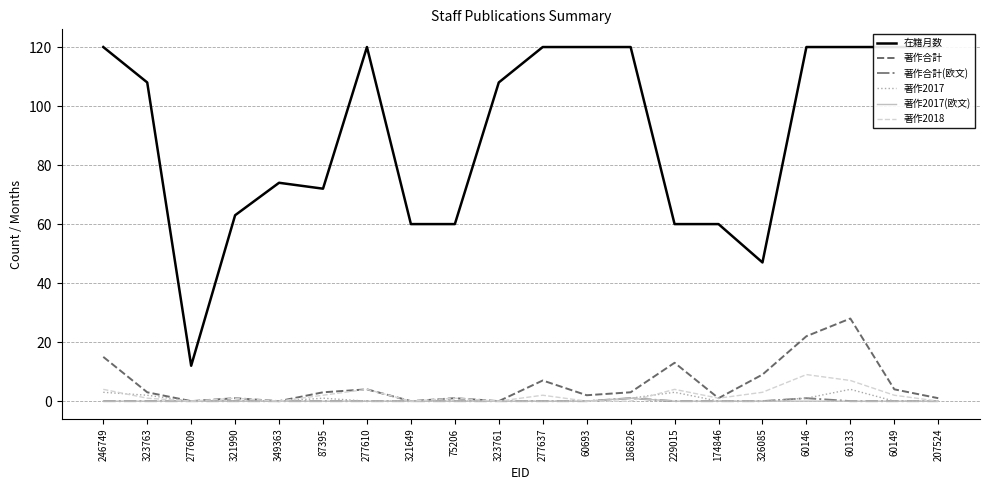

What is the difference between the 在籍月数 values at 277609 and 321649?

48